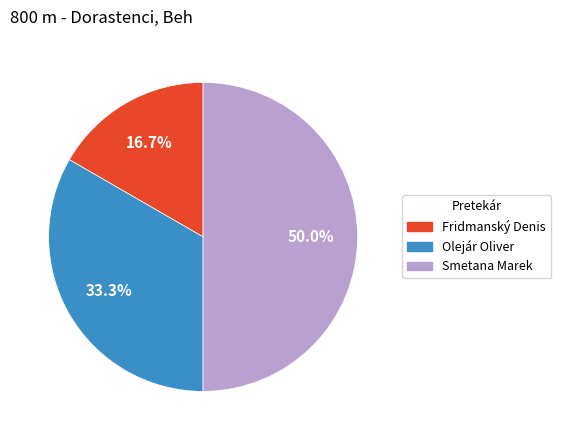

Rank the categories by value from lowest to highest.

Fridmanský Denis, Olejár Oliver, Smetana Marek